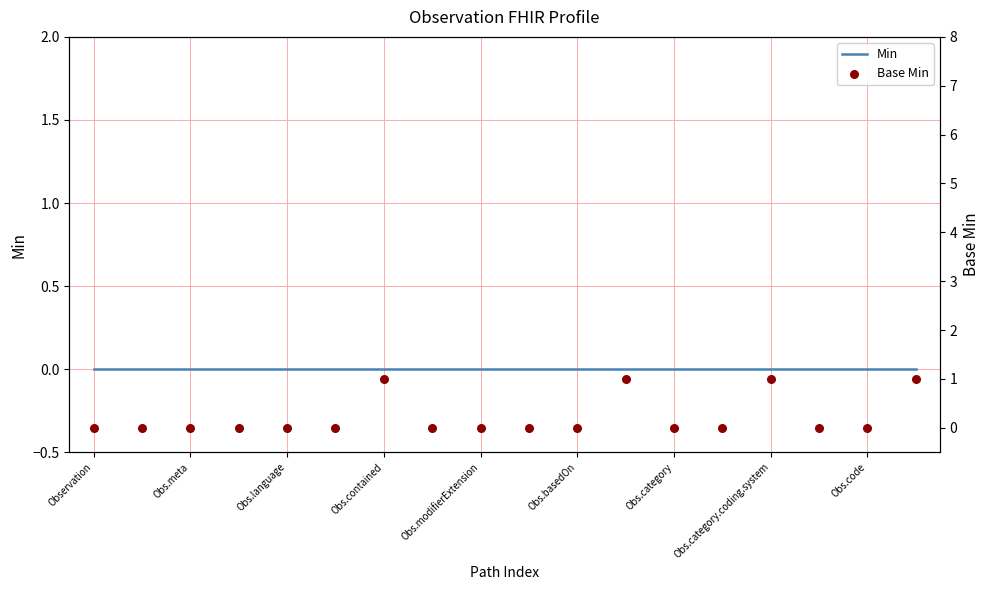

Which series has the largest Y range (max minus min)?

Base Min